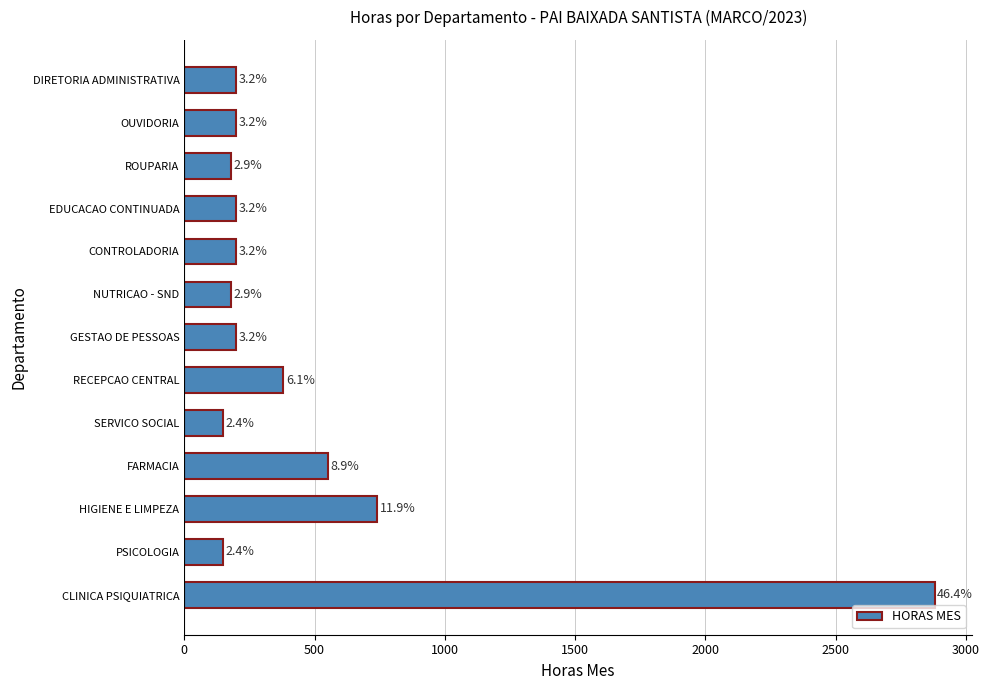

Are the bars grouped side by side (vs. stacked)?

No